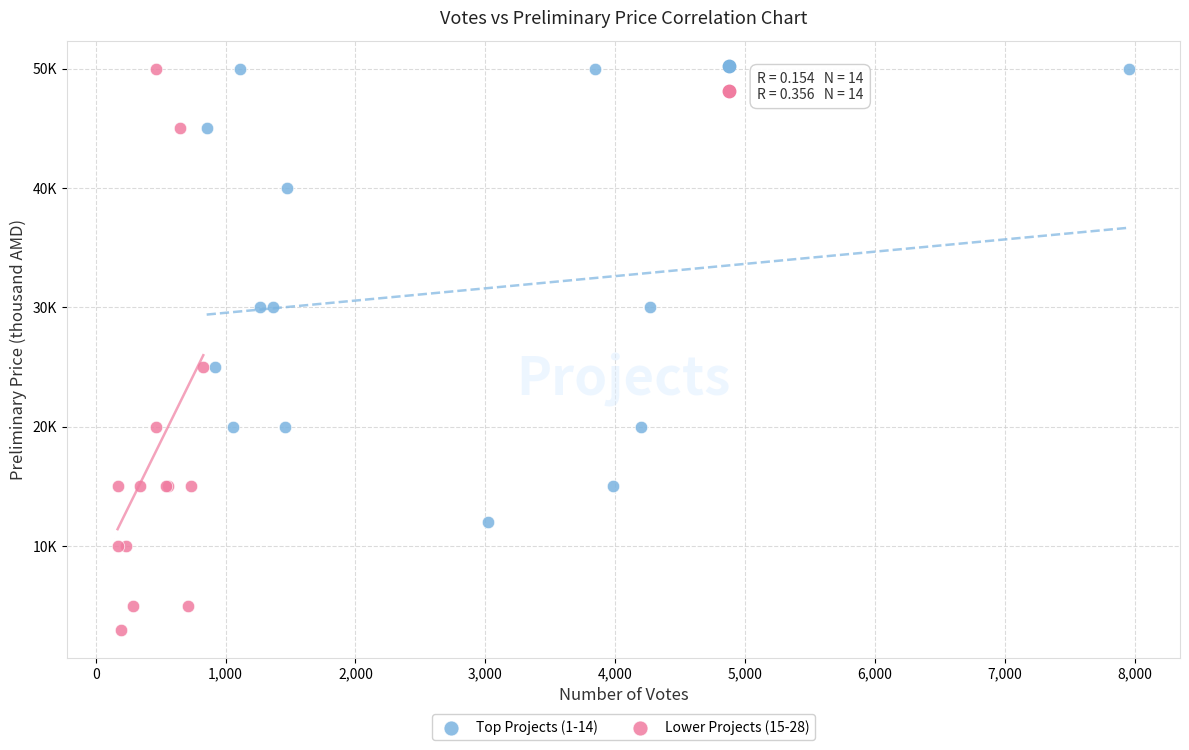

What are all the series names shown in the legend?

Top Projects (1-14), Lower Projects (15-28)